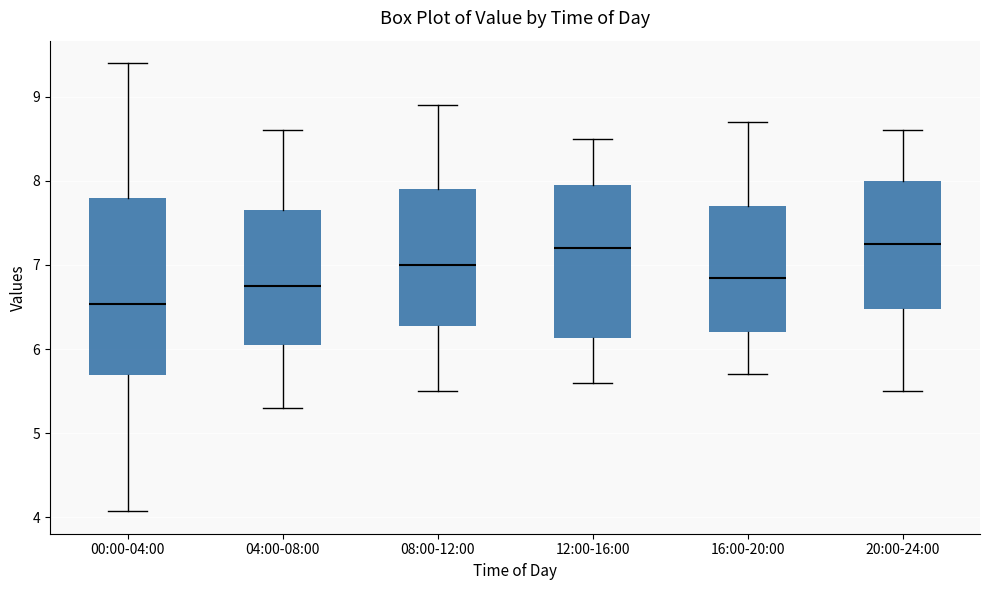

Reading left to right, transcribe this box plot: for each box, give where its median line is, the range the box spans, and where its two whiskers end, as read against the y-axis. The values are not printed on the chart, so give them approximately, as read against the axis.

00:00-04:00: median 6.5, box 5.7 to 7.8, whiskers 4.1 to 9.4
04:00-08:00: median 6.8, box 6.1 to 7.7, whiskers 5.3 to 8.6
08:00-12:00: median 7.0, box 6.3 to 7.9, whiskers 5.5 to 8.9
12:00-16:00: median 7.2, box 6.1 to 8.0, whiskers 5.6 to 8.5
16:00-20:00: median 6.9, box 6.2 to 7.7, whiskers 5.7 to 8.7
20:00-24:00: median 7.3, box 6.5 to 8.0, whiskers 5.5 to 8.6